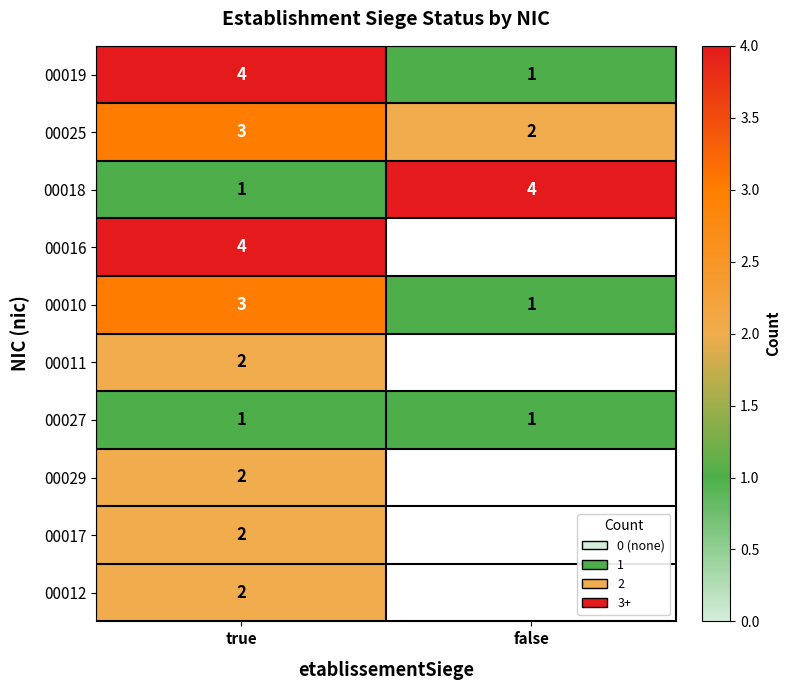

What is the smallest value displayed?

1.0